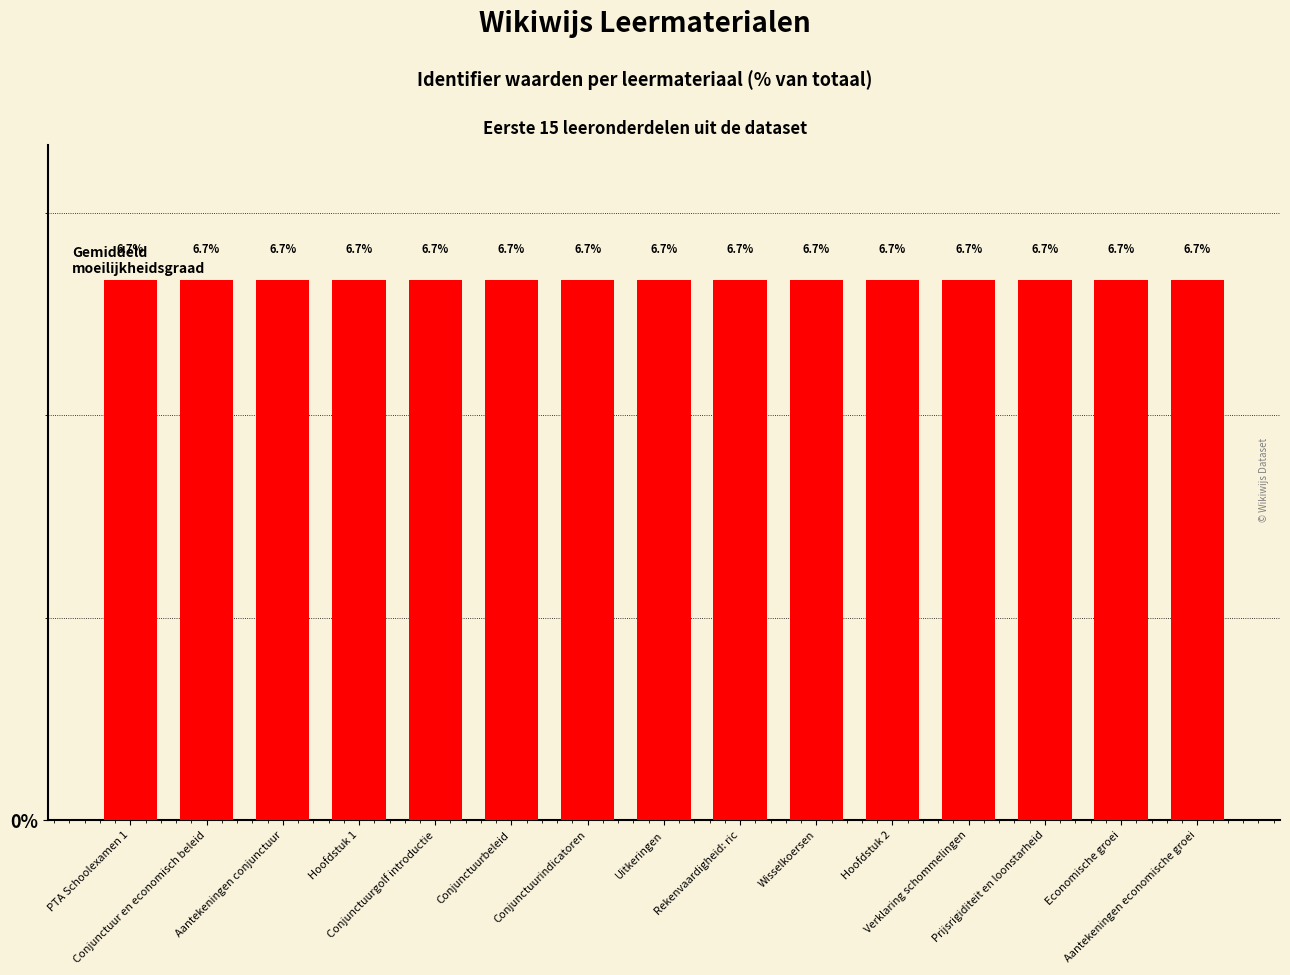

Reading left to right, extract all data points from this chart.

6.7	6.7	6.7	6.7	6.7	6.7	6.7	6.7	6.7	6.7	6.7	6.7	6.7	6.7	6.7